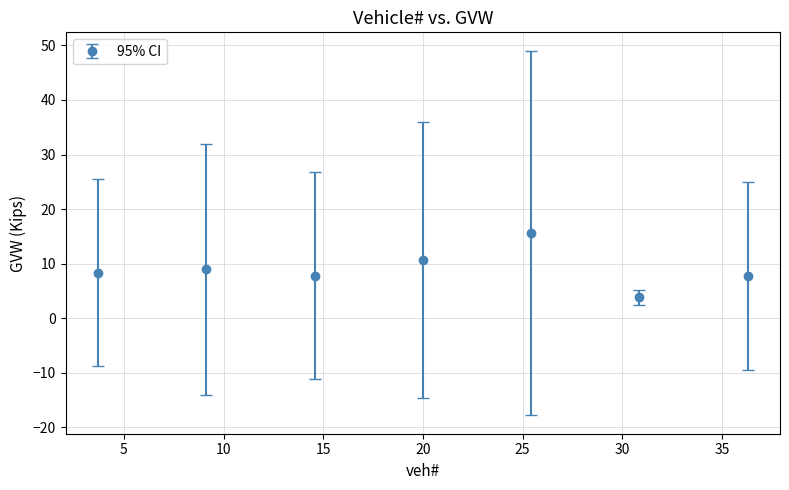

True or false: there are more than 2 points higher than both neighbors.

False